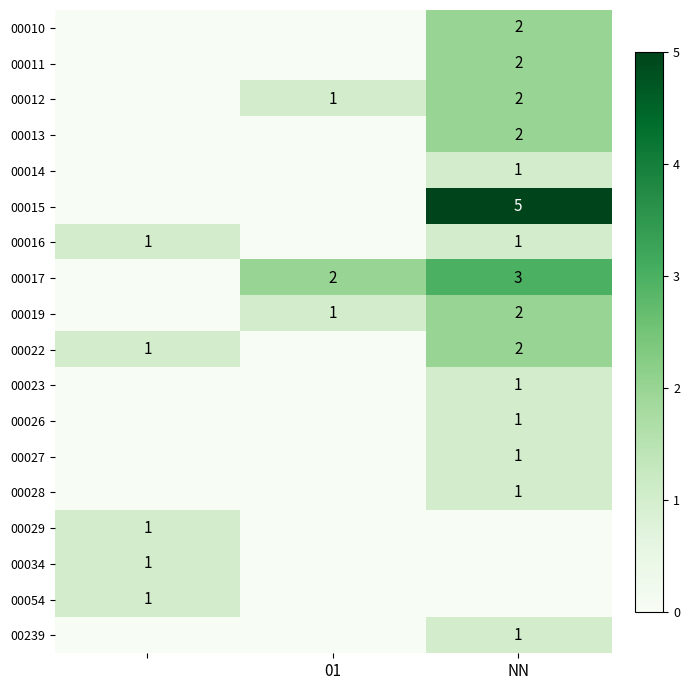

True or false: 00013 has a value of 2 at NN.

True